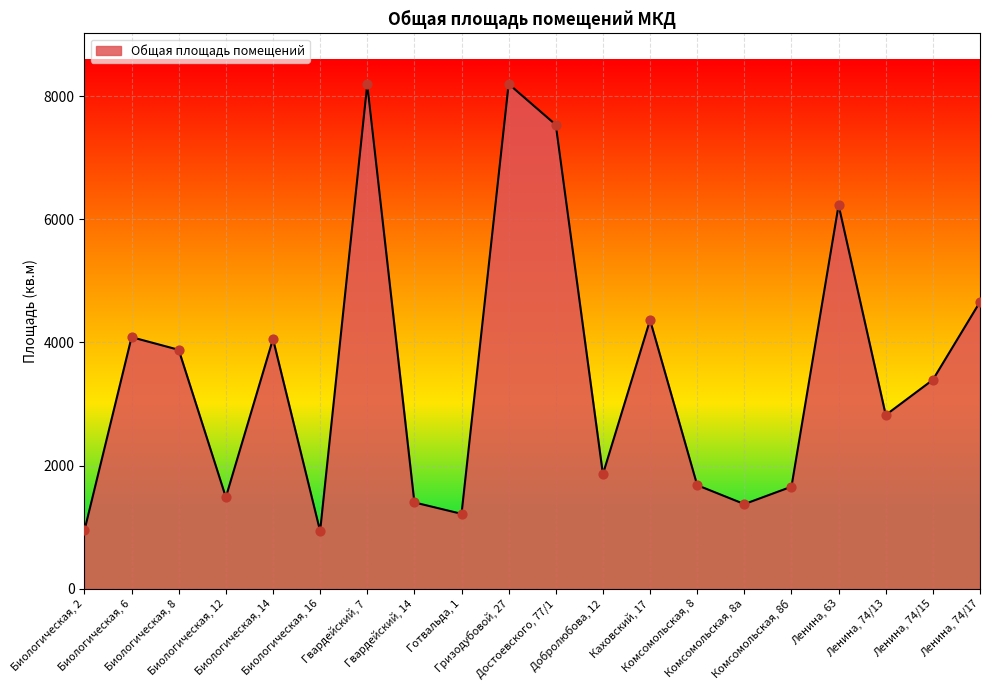

Which has a higher value, Комсомольская, 8 or Каховский, 17?

Каховский, 17